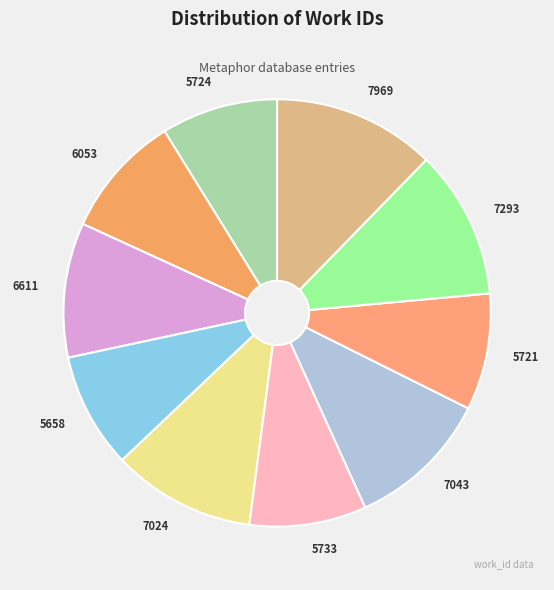

What is the ratio of the value at 7293 to the value at 5658?

1.3